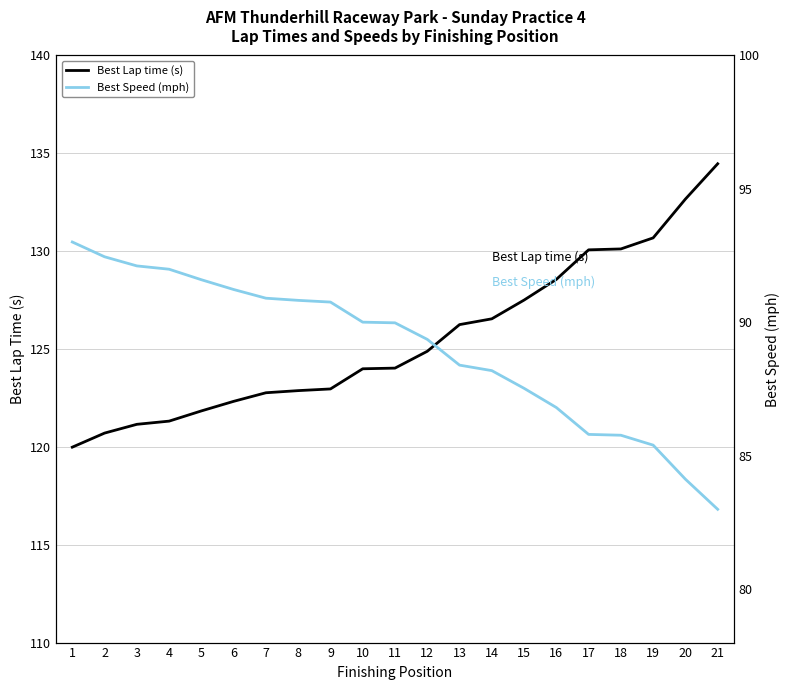

What are all the series names shown in the legend?

Best Lap time (s), Best Speed (mph)